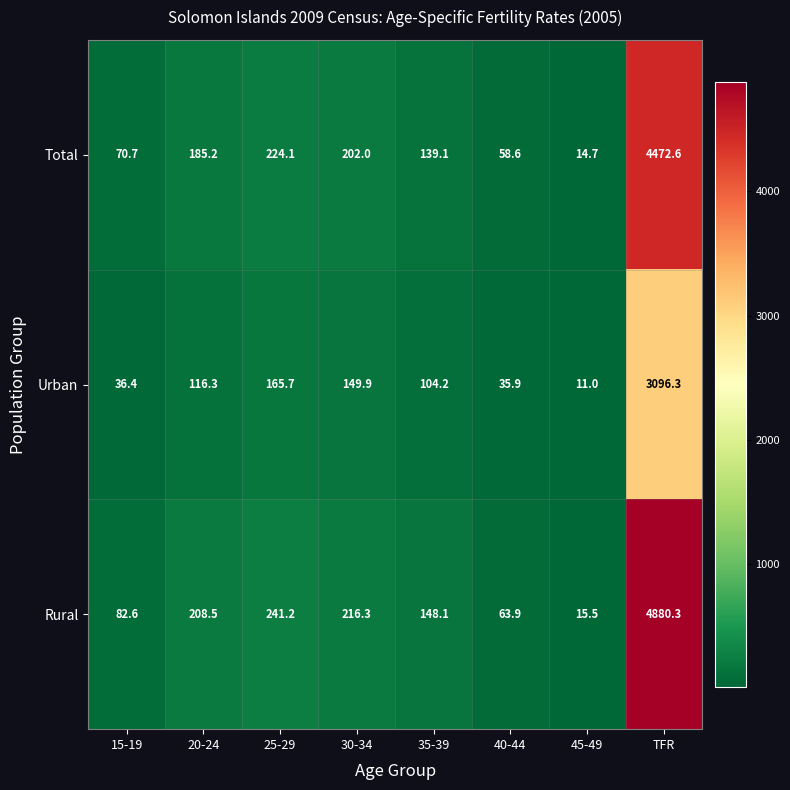

Which series changed the most between 30-34 and 35-39?

Rural